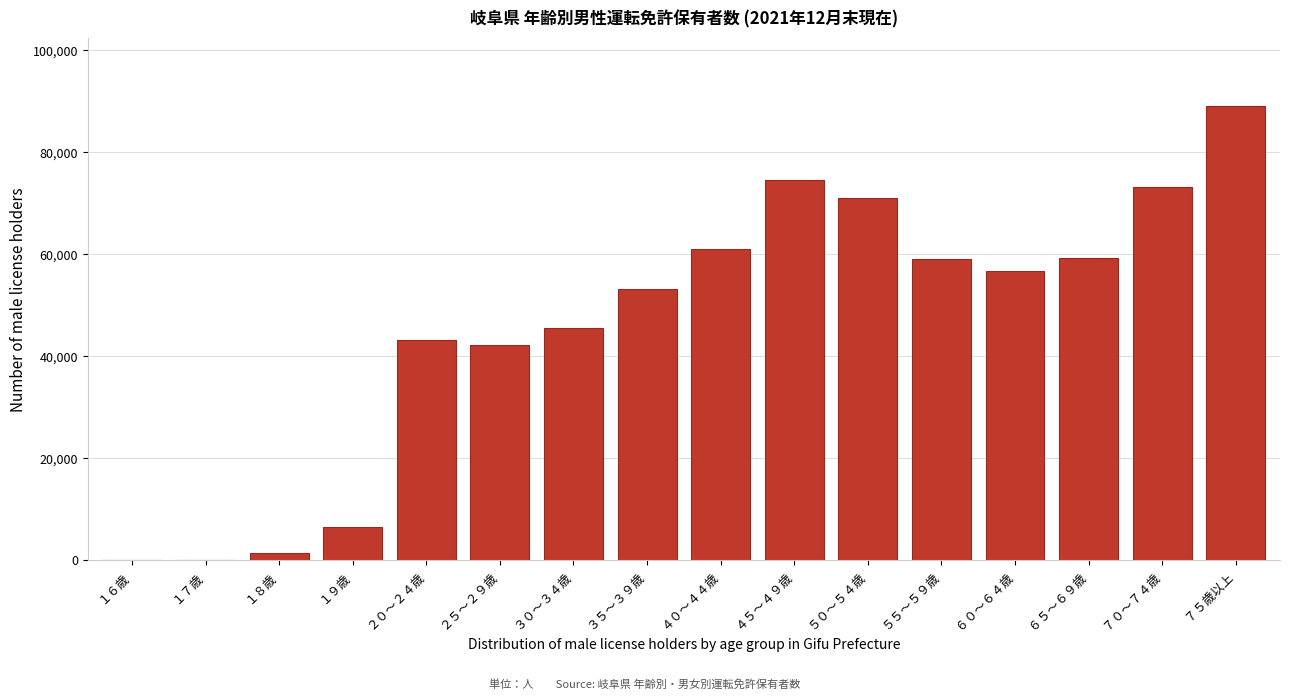

What is the greatest value displayed?

89067